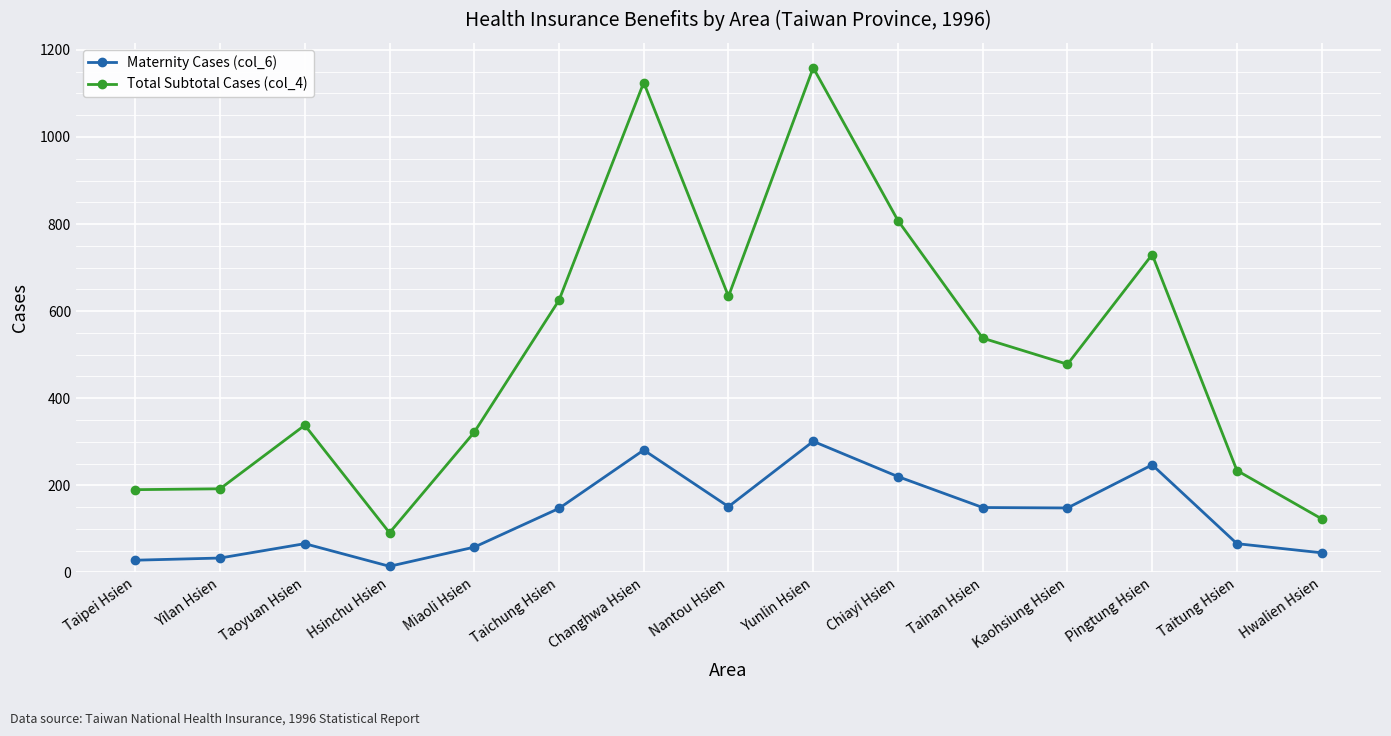

What position from the left is Yilan Hsien?

2